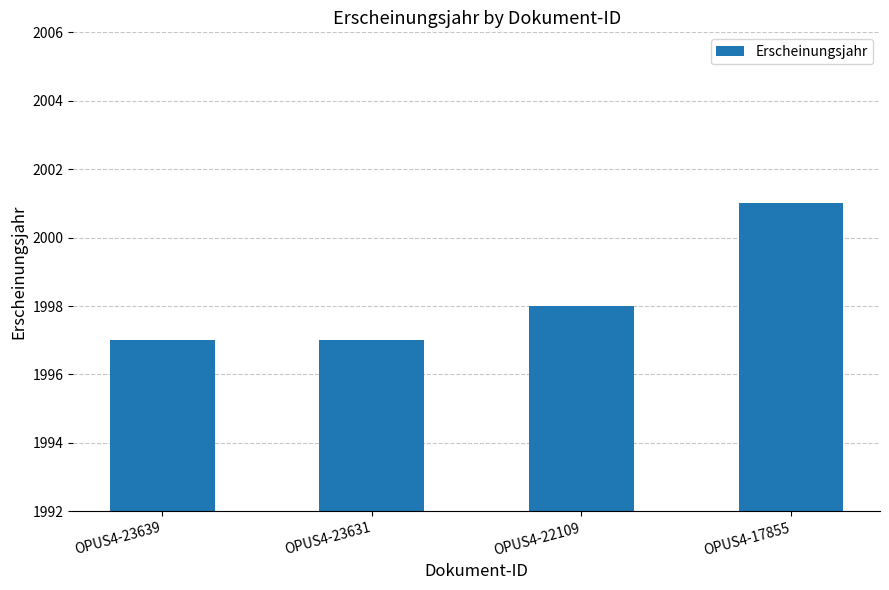

The value at OPUS4-17855 is 2914. True or false?

False